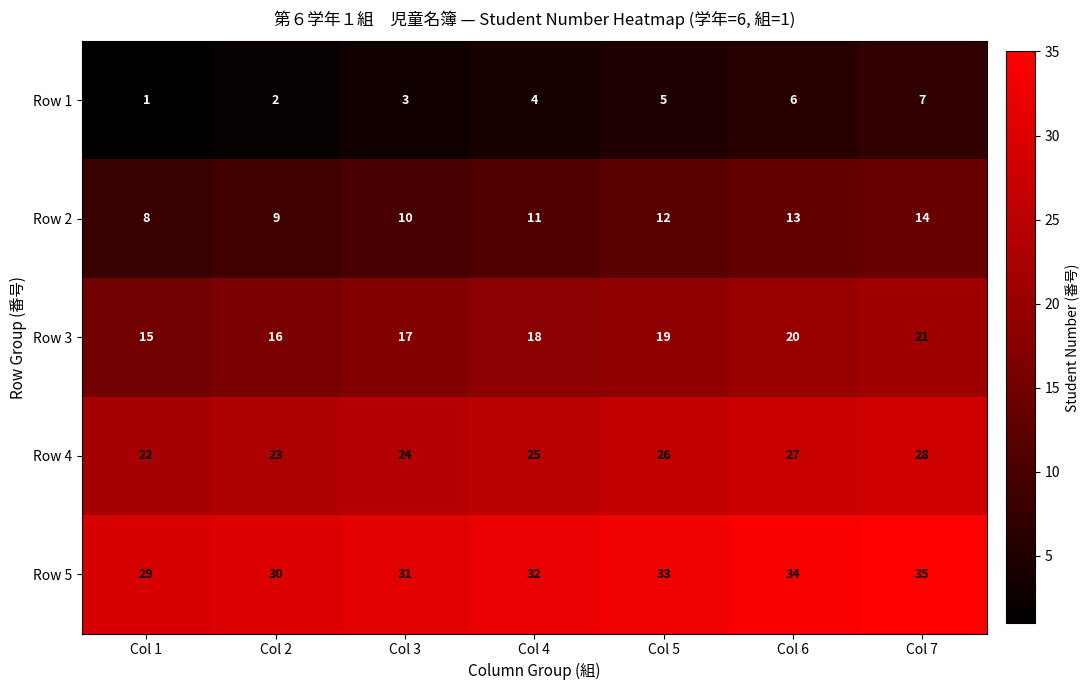

List the series in order of their peak value, highest first.

Row 5, Row 4, Row 3, Row 2, Row 1